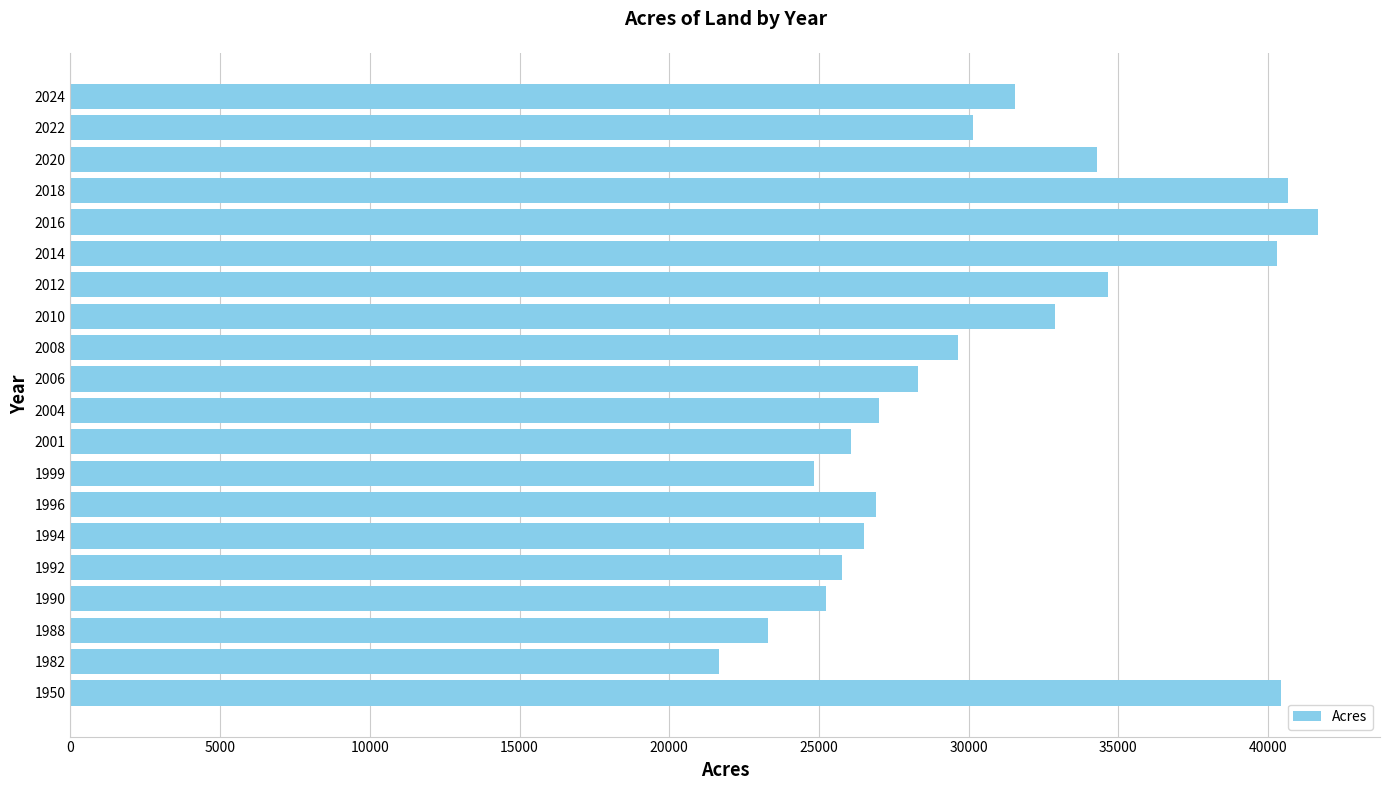

Which category has the lowest value across all series?

1982